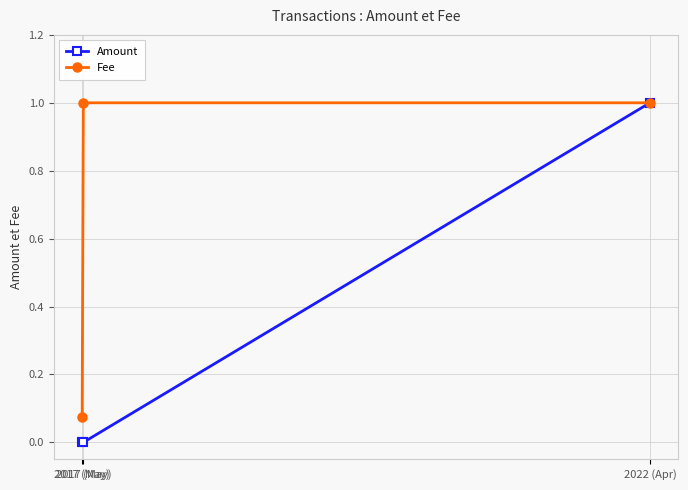

At which category is the sum across all series the highest?

2022 (Apr)